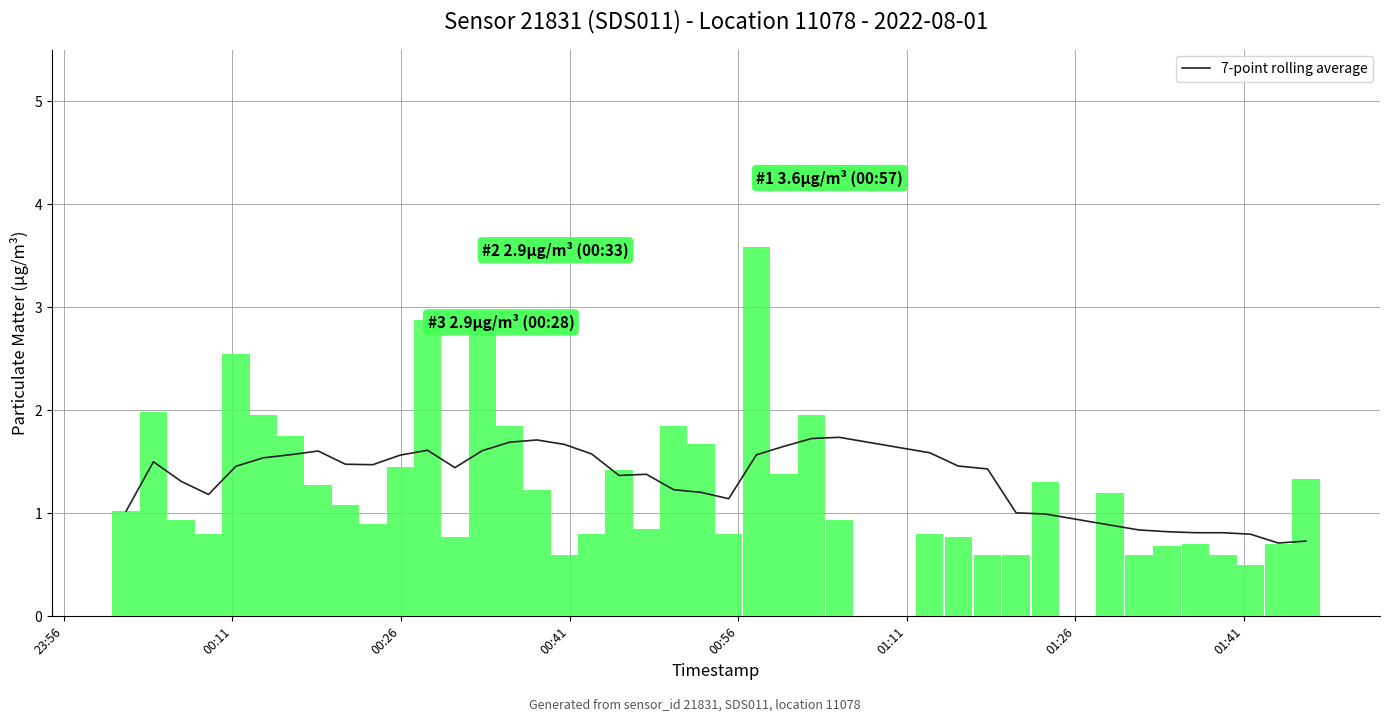

What is the average value?

1.3